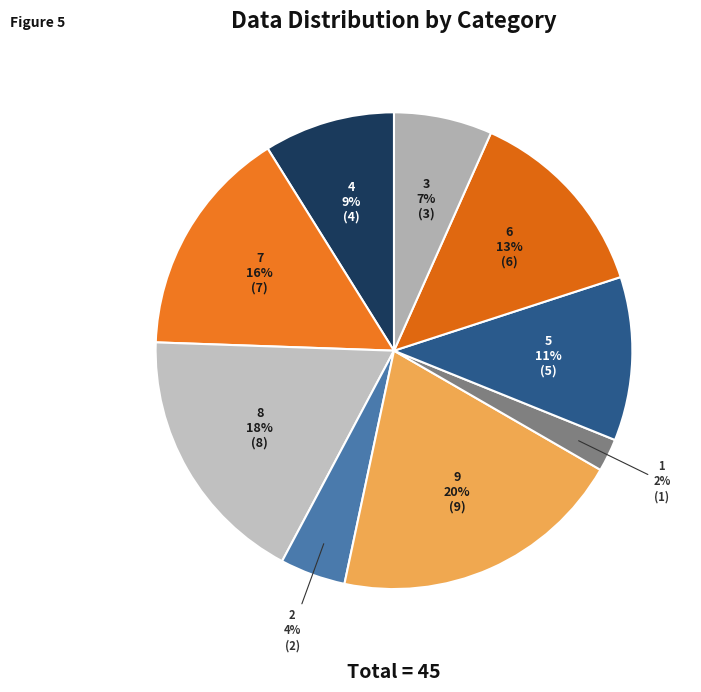

To the nearest percent, what is the difference between the largest and smallest slice percentages?

18%